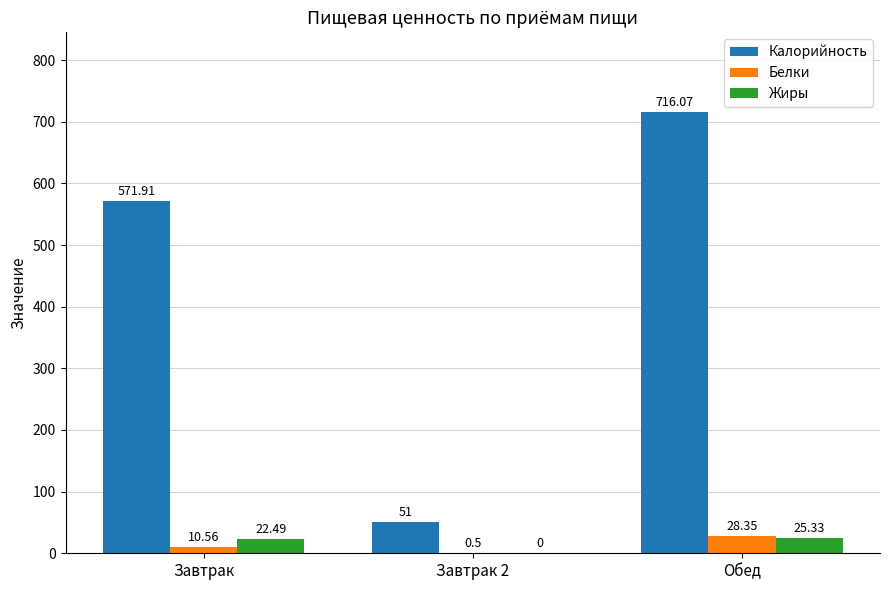

Which category has the highest value across all series?

Обед